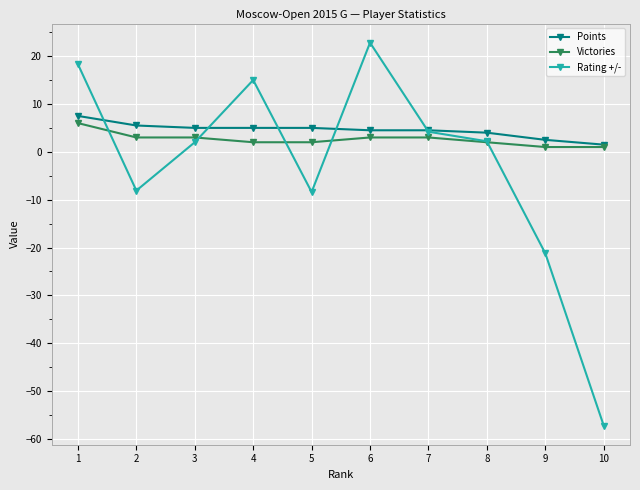

What is the average value of the Rating +/- series?

-3.0